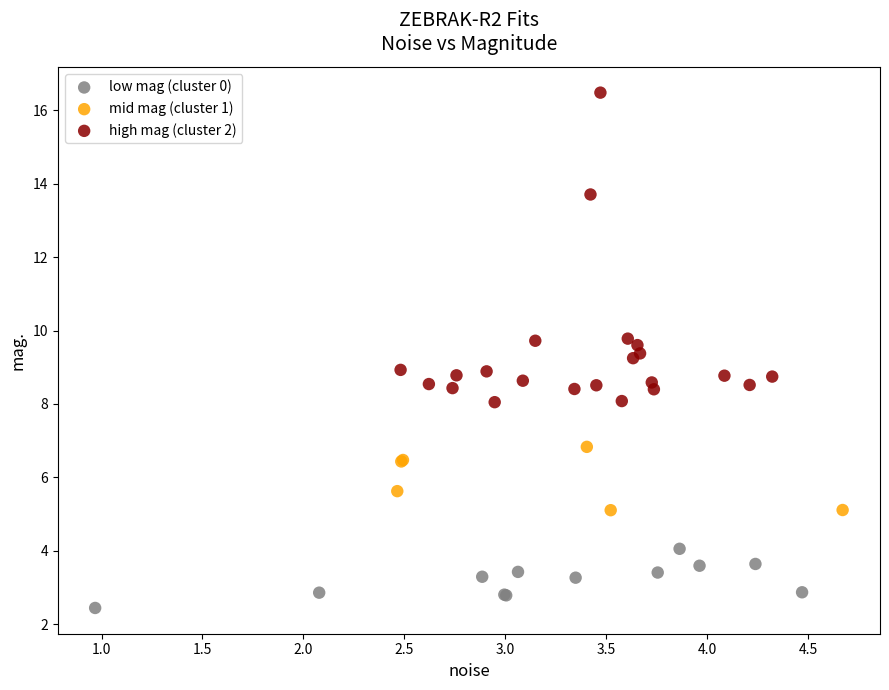

Which series reaches the maximum Y coordinate?

high mag (cluster 2)